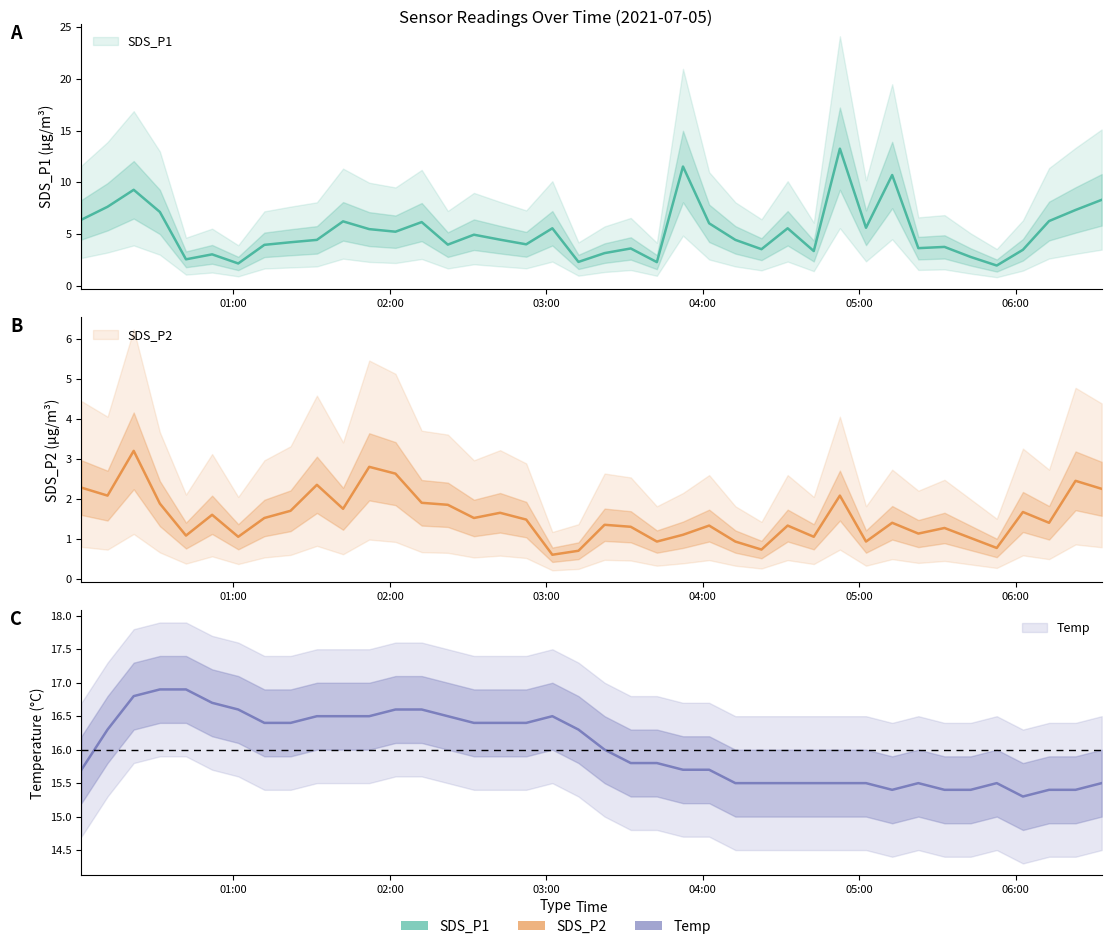

At 2021/07/05 02:22:12, list the series in order from smallest to largest.

SDS_P2, SDS_P1, Temp